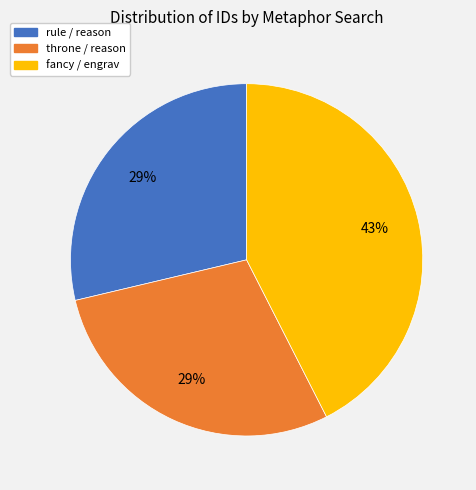

Which category has the biggest portion of the pie?

fancy / engrav